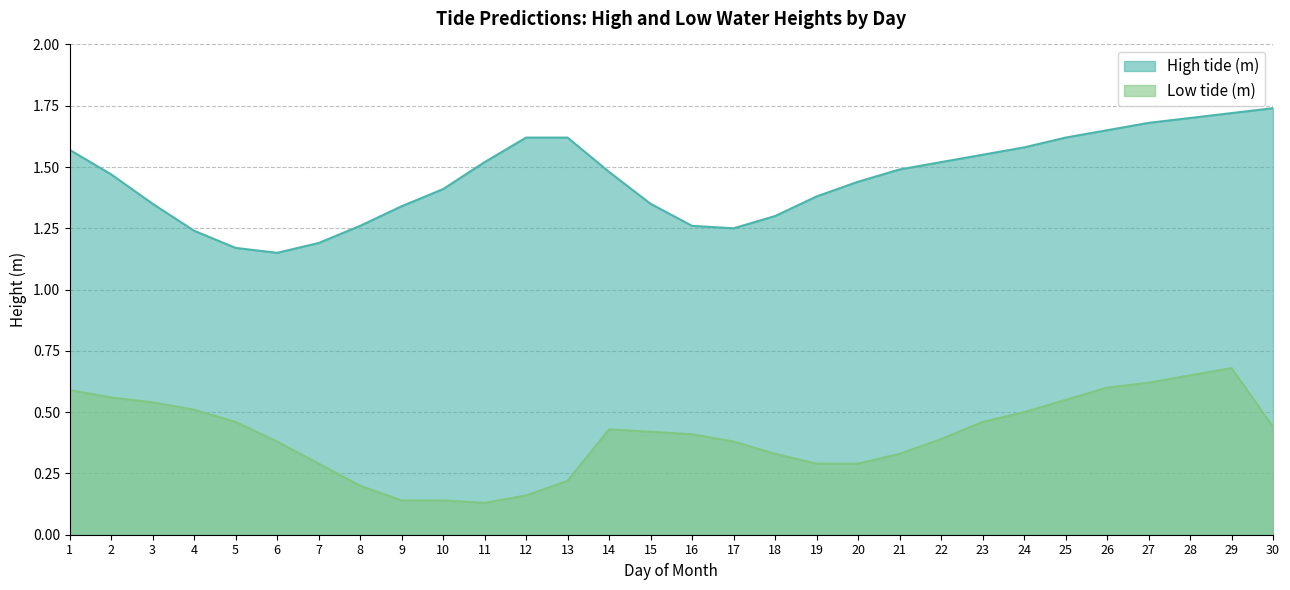

At which category does High tide (m) reach its first local valley?

6